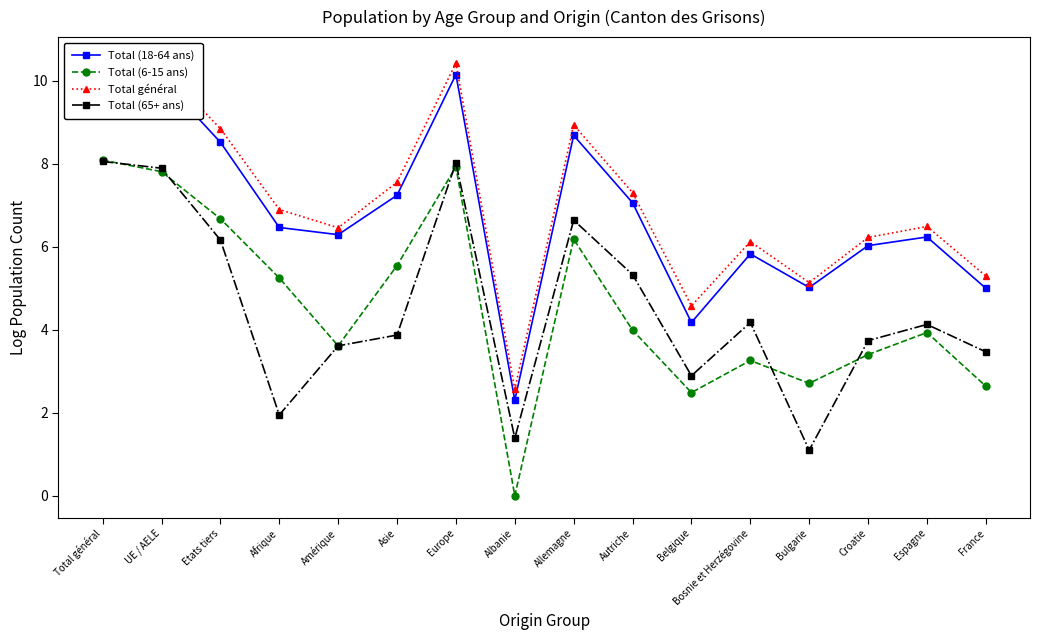

Where does the Total (6-15 ans) series first go above 3?

Total général